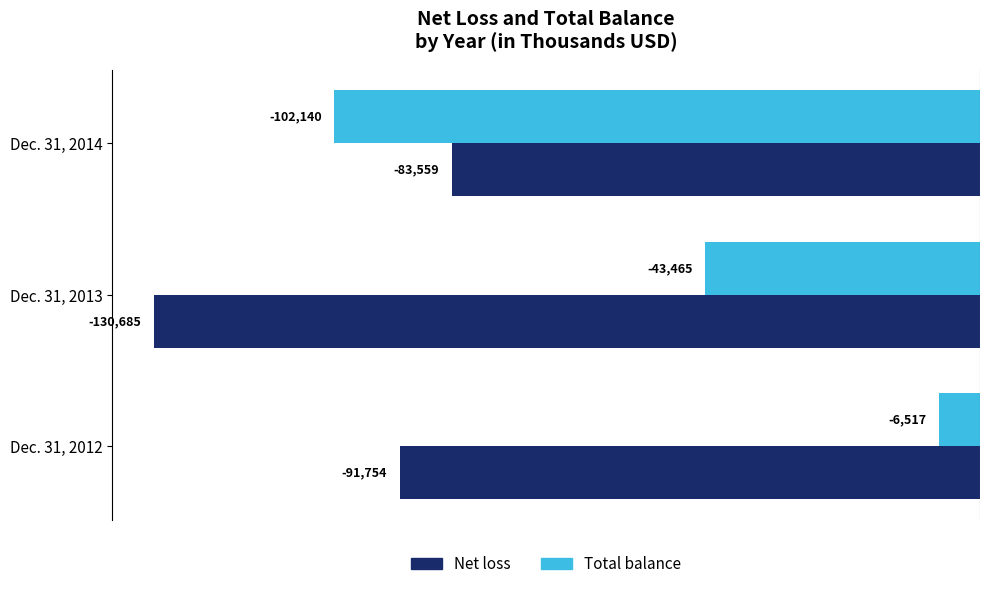

What is the average value of the Total balance series?

-50707